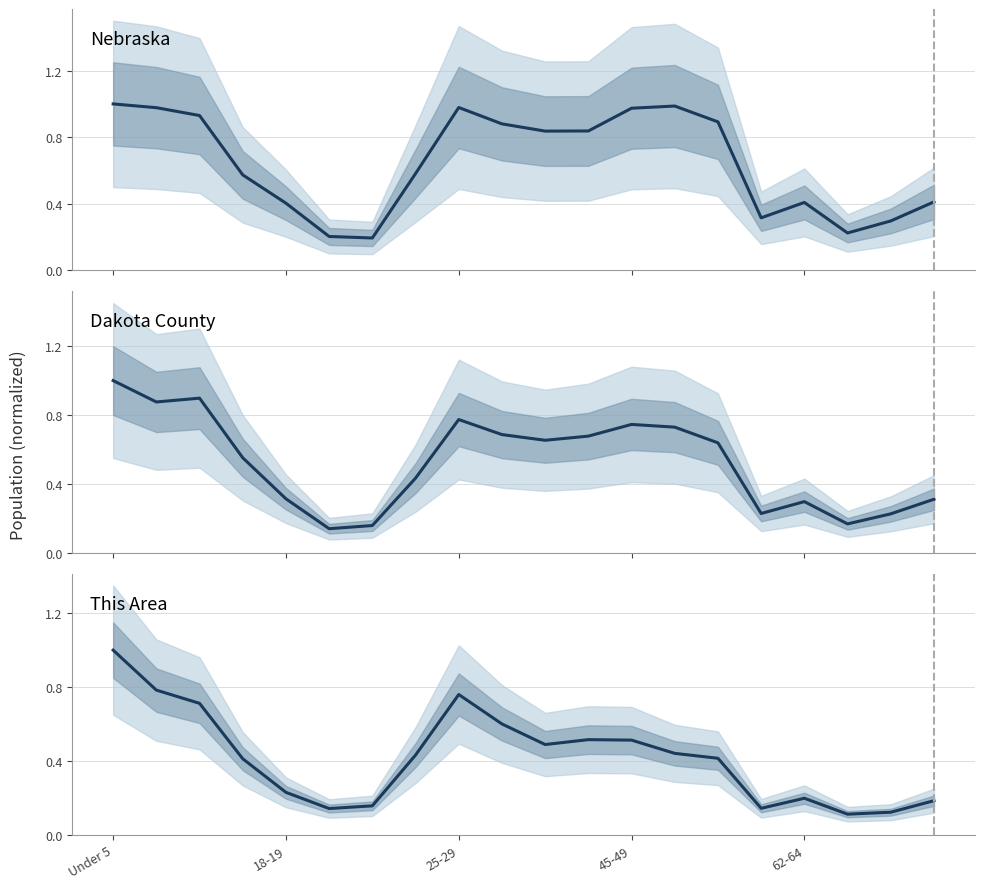

List the series in order of their peak value, highest first.

Nebraska, Dakota County, This Area